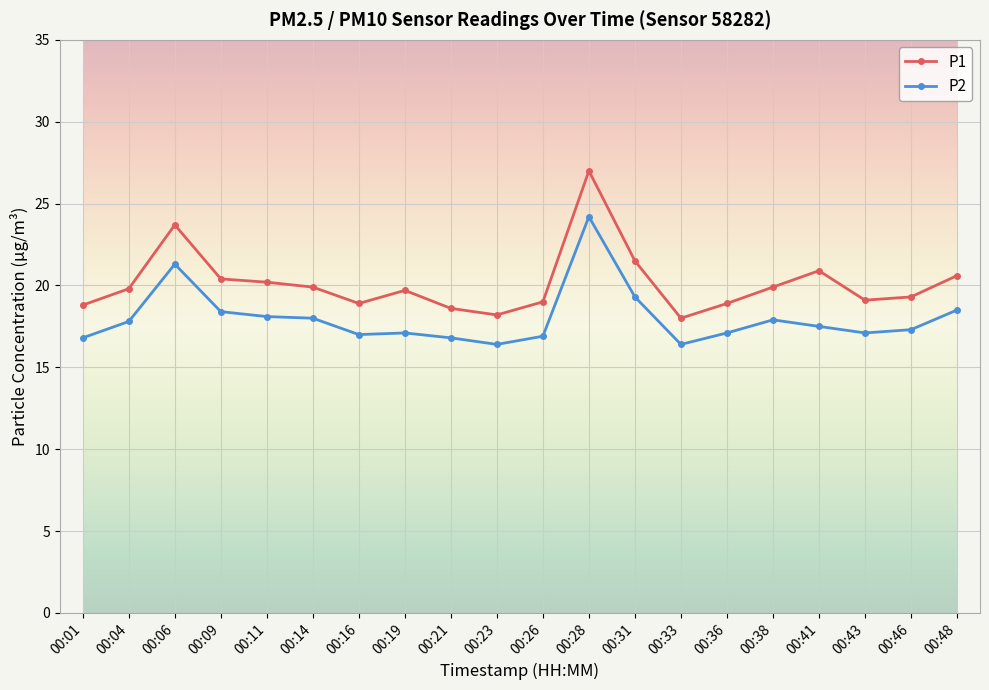

What is the value of the P1 point at the 4th from the left?

20.4